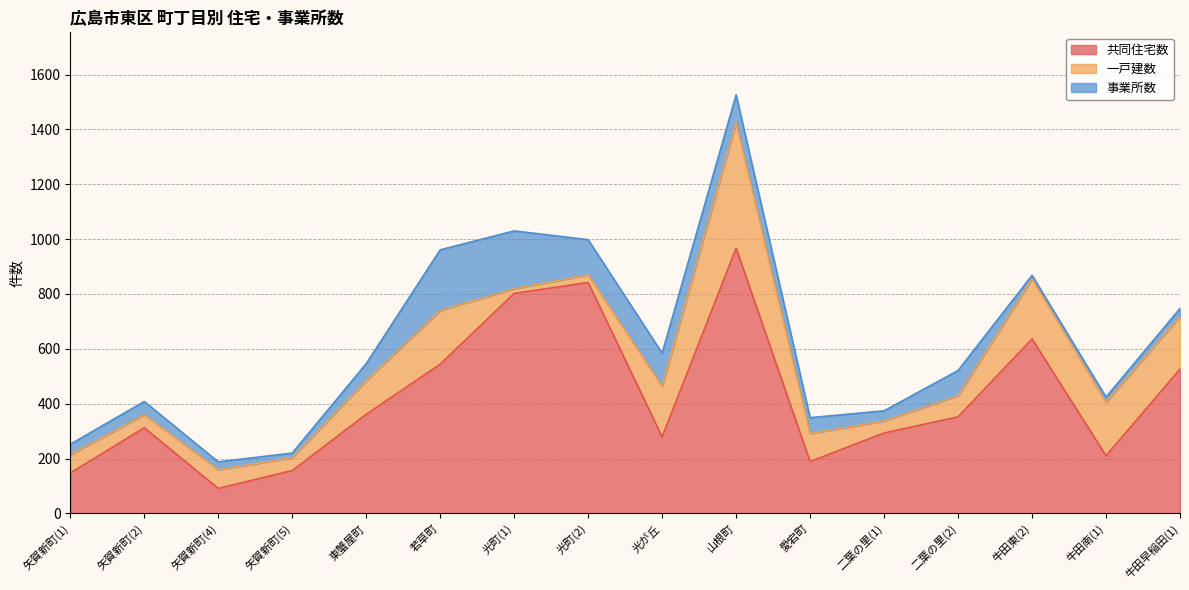

Which series changed the most between 矢賀新町(4) and 二葉の里(2)?

共同住宅数